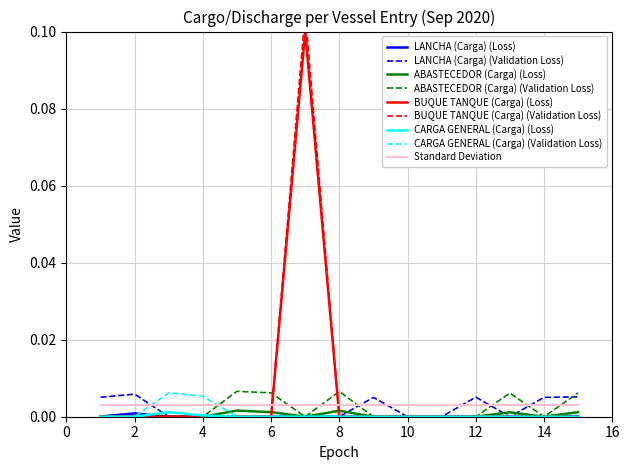

Rank the categories by CARGA GENERAL (Carga) value from highest to lowest.

3, 4, 1, 2, 5, 6, 7, 8, 9, 10, 11, 12, 13, 14, 15